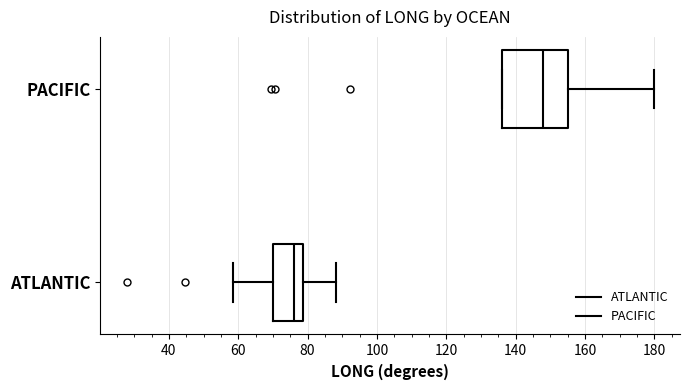

Reading bottom to top, transcribe this box plot: for each box, give where its median line is, the range the box spans, and where its two whiskers end, as read against the x-axis. The values are not printed on the chart, so give them approximately, as read against the axis.

ATLANTIC: median 76, box 70 to 78, whiskers 58 to 88
PACIFIC: median 148, box 136 to 156, whiskers 136 to 180